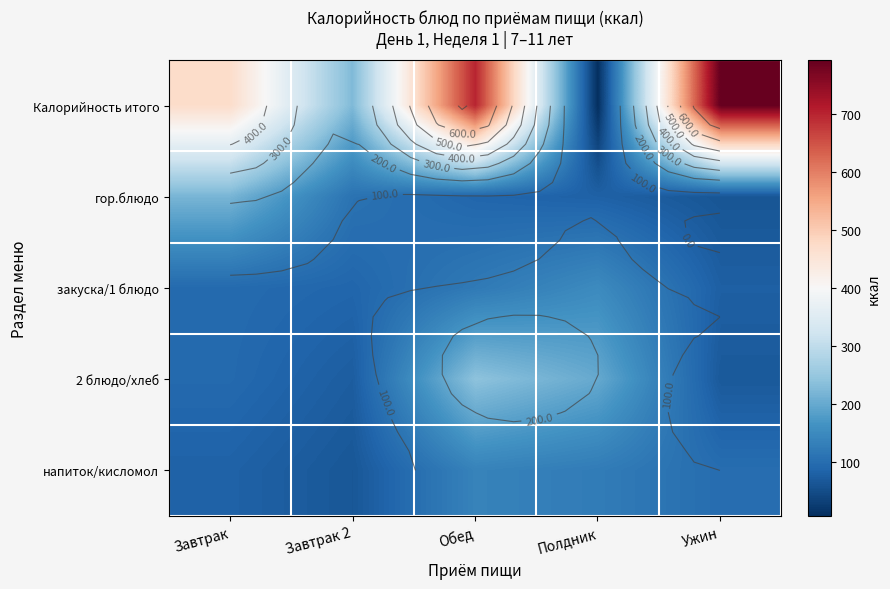

Where is закуска/1 блюдо nearest to the value 114?

Обед